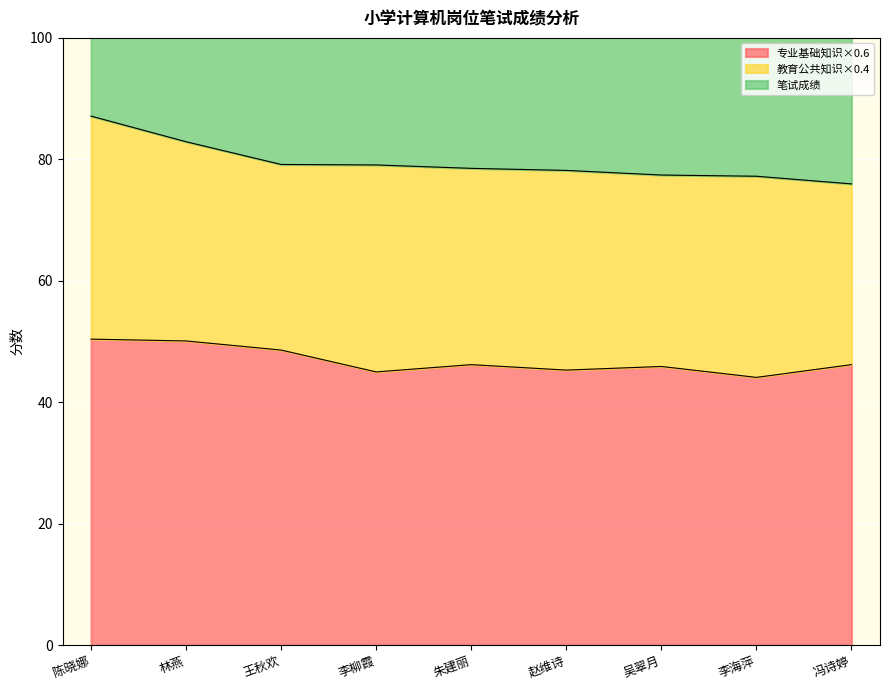

Is the value of 笔试成绩 at 李海萍 greater than the value of 专业基础知识×0.6 at 王秋欢?

Yes